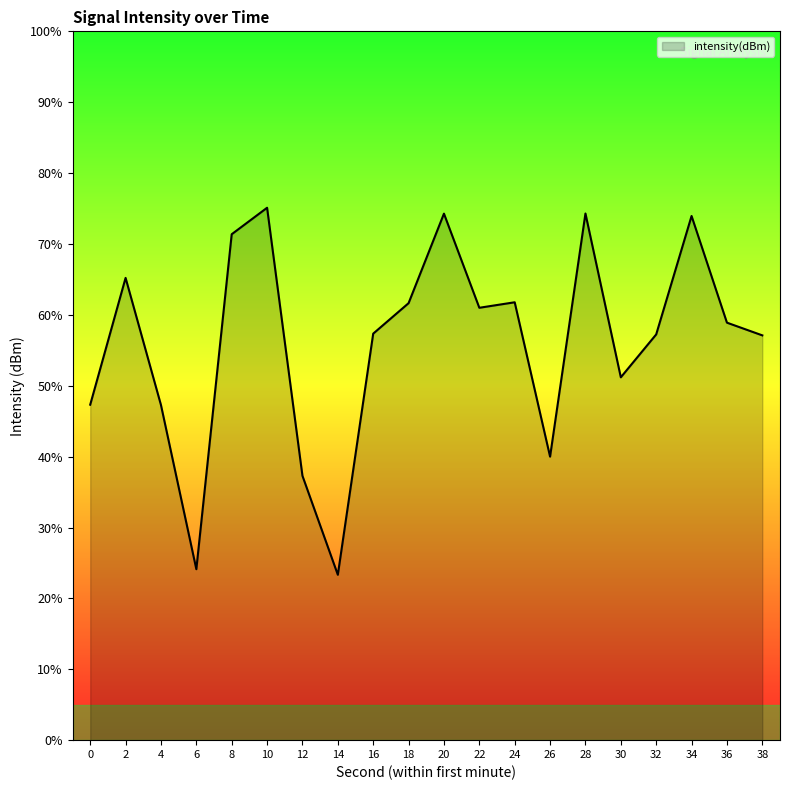

What is the change in value from 0 to 26?

-7.3